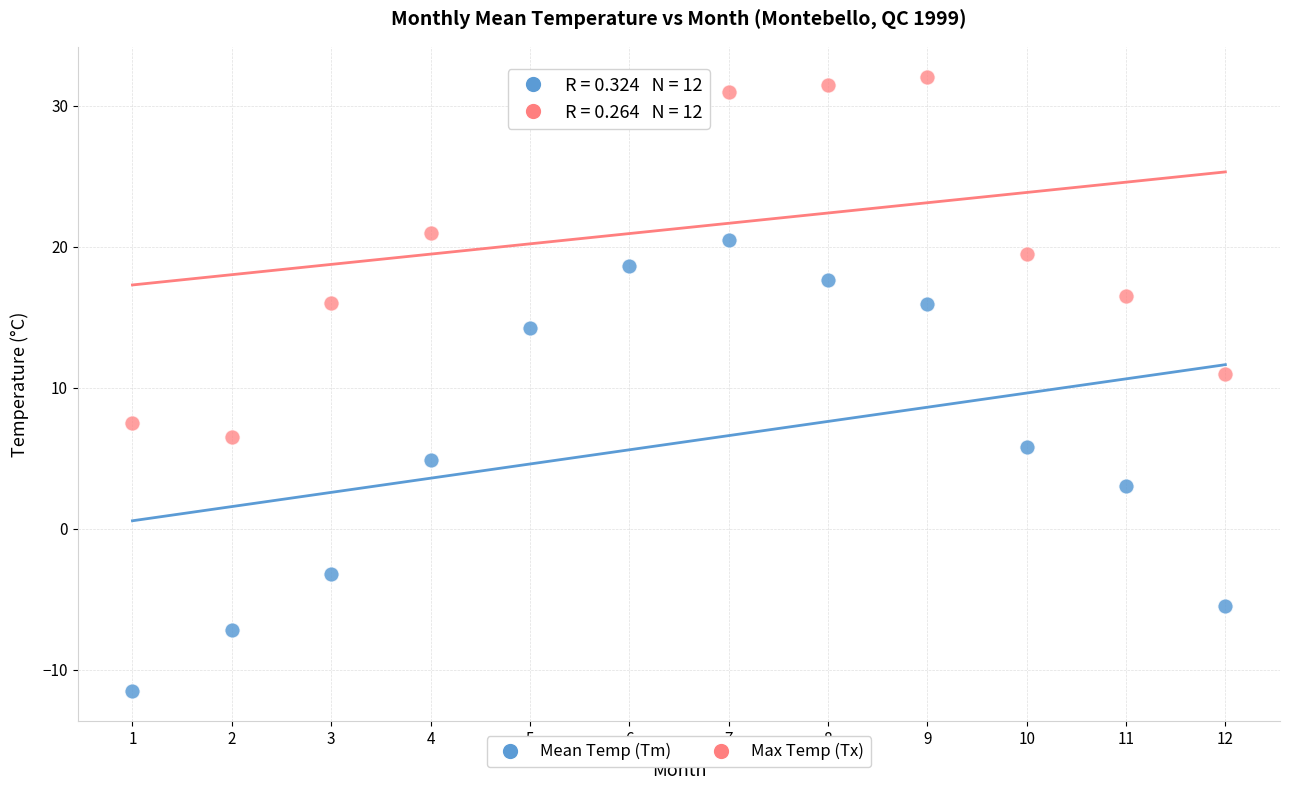

Which series reaches the maximum Y coordinate?

Max Temp (Tx)